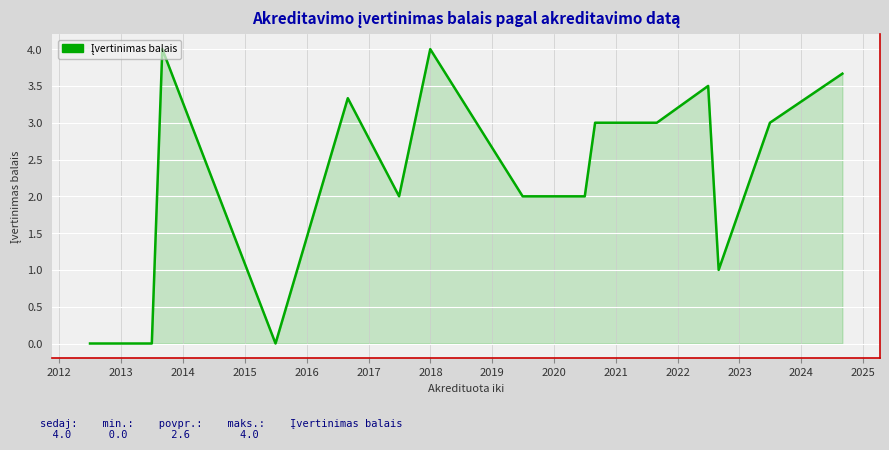

What is the maximum value shown in the chart?

4.0